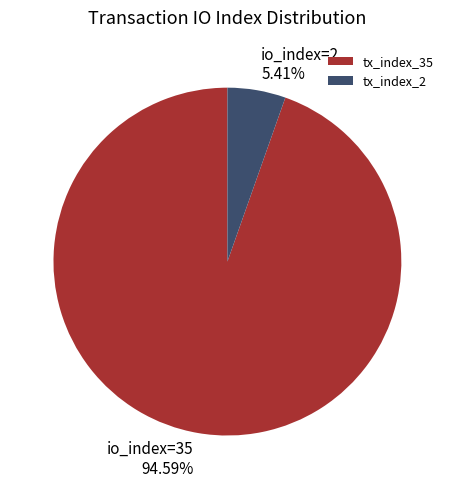

Which slice is the smallest?

tx_index_2